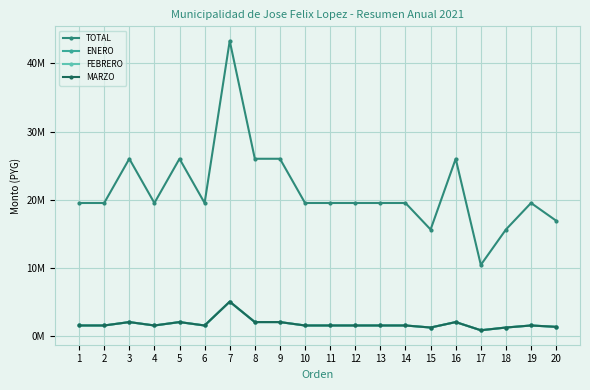

What is the sum of all ENERO values?

34.5